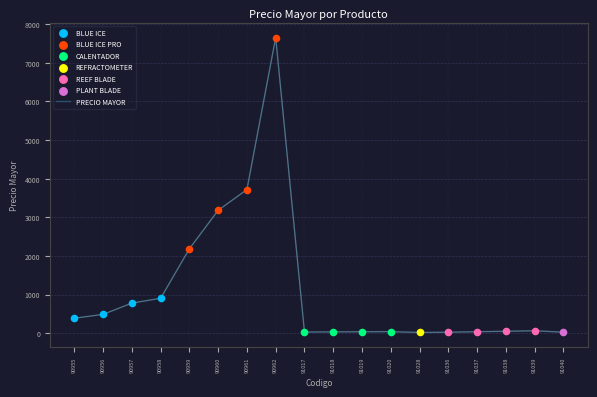

What is the change in value from 91017 to 91036?

-3.7